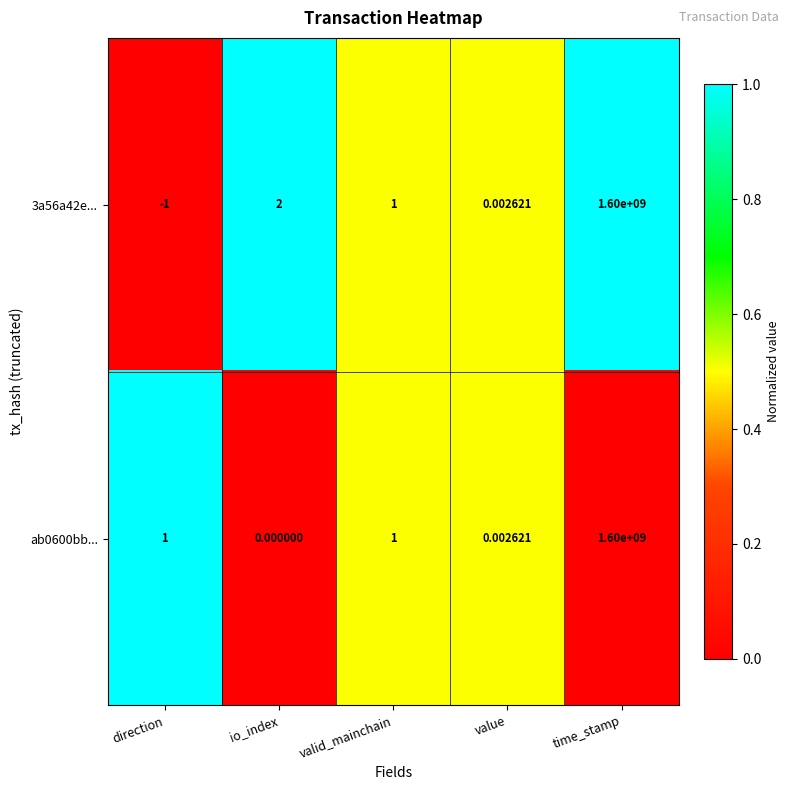

How many series are shown in this chart?

2